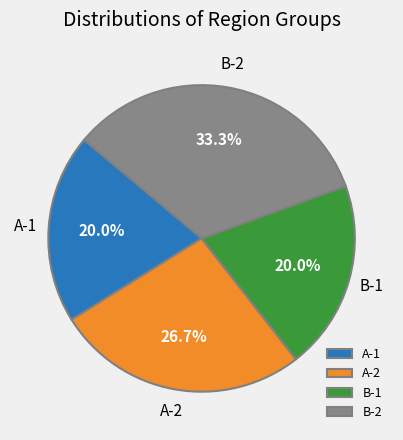

How many slices are in this pie chart?

4